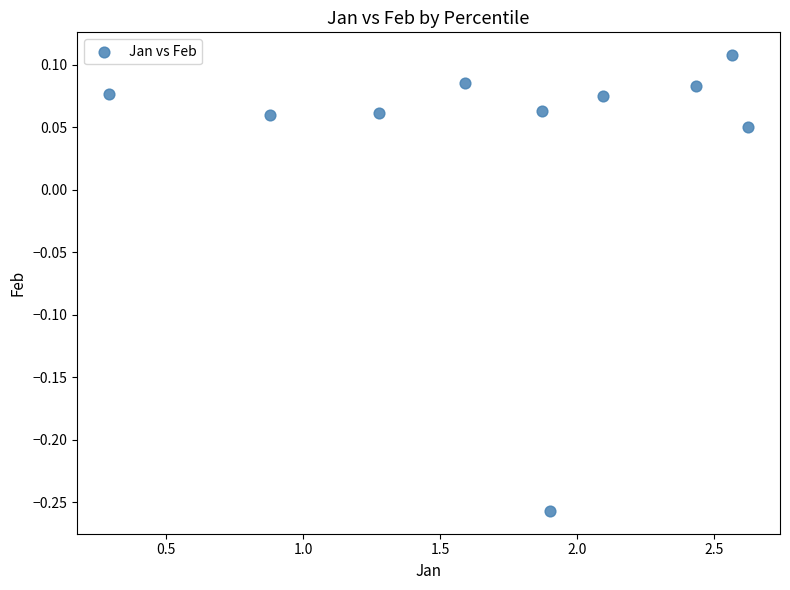

What is the range of Y values (max minus min)?

0.4